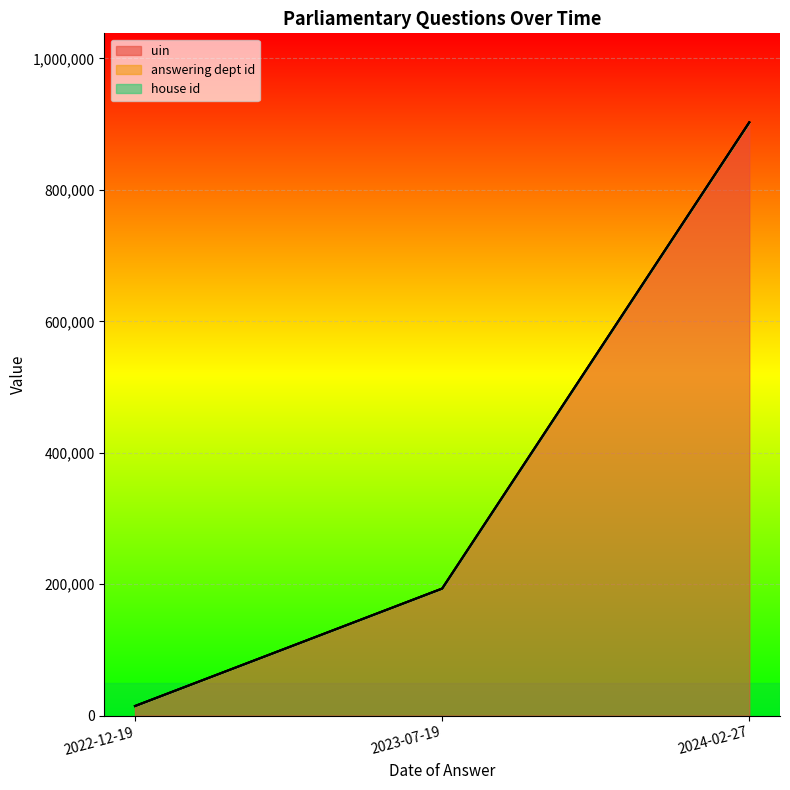

Is it true that house id equals 2 at 2022-12-19?

False